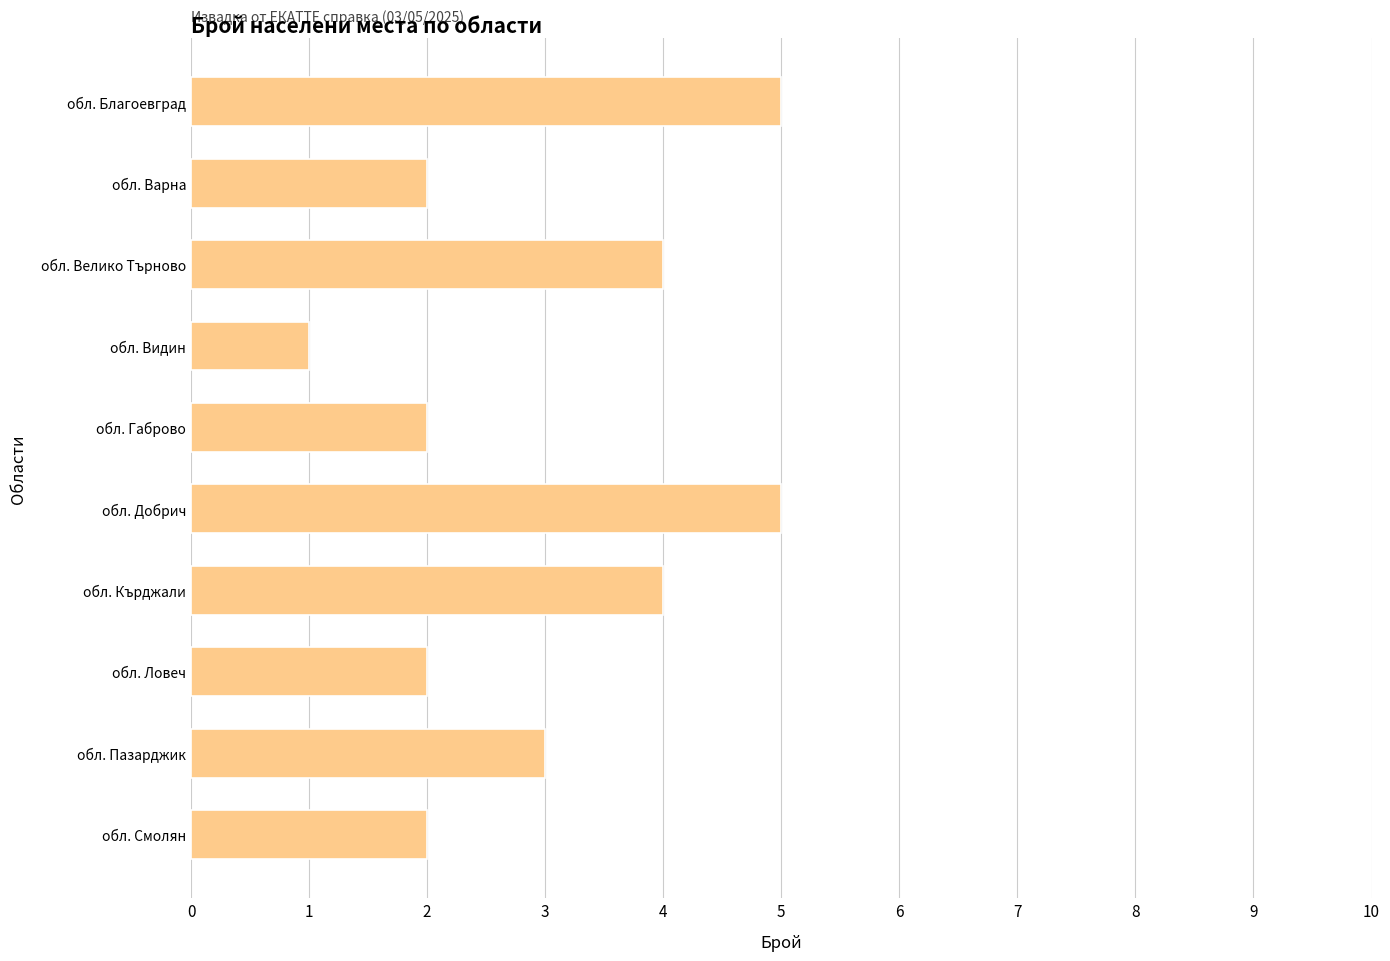

Reading top to bottom, list all the values displayed in this chart.

5	2	4	1	2	5	4	2	3	2